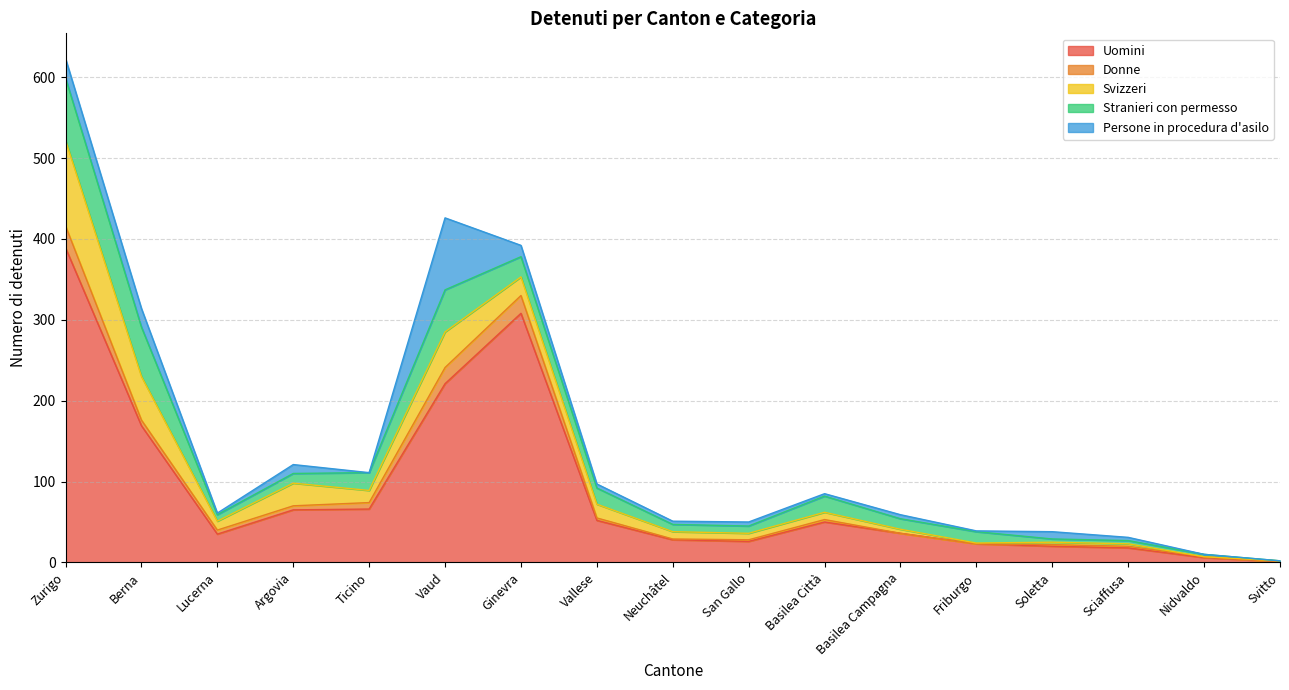

The value of Persone in procedura d'asilo at Argovia is 17. True or false?

False